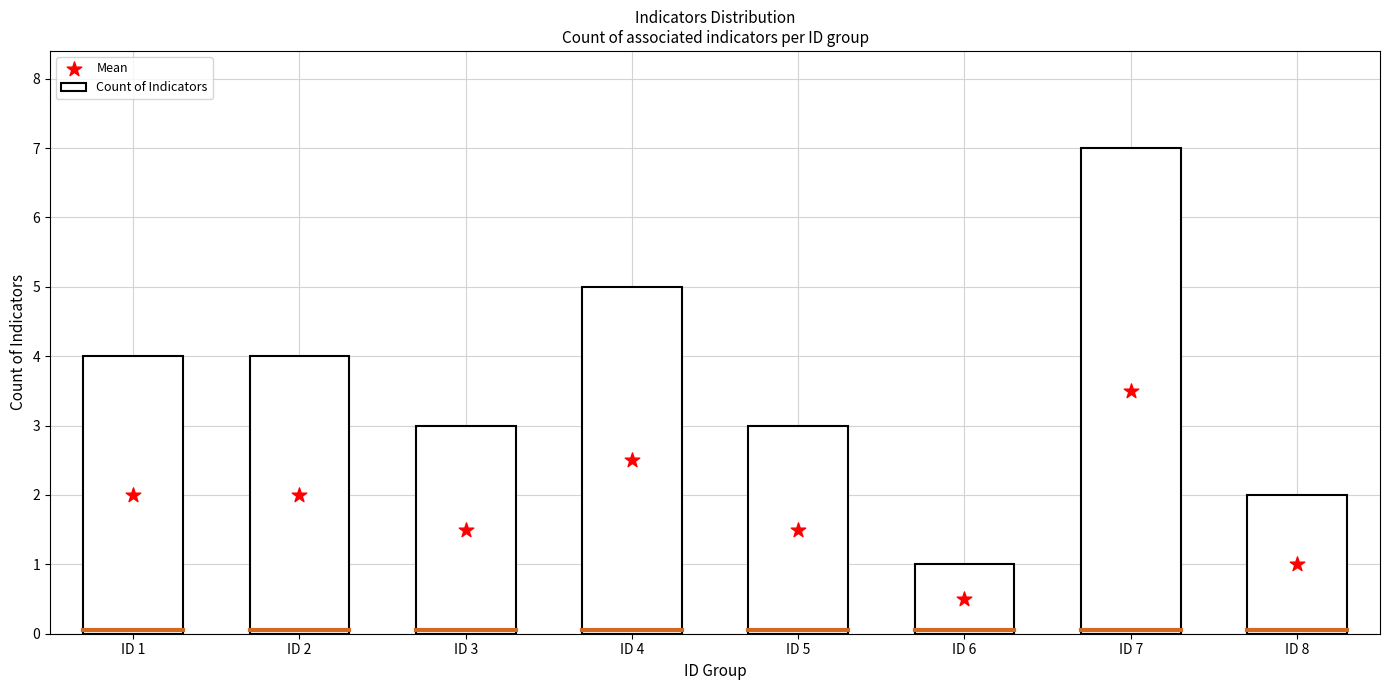

Which series reaches the minimum Y coordinate?

Mean